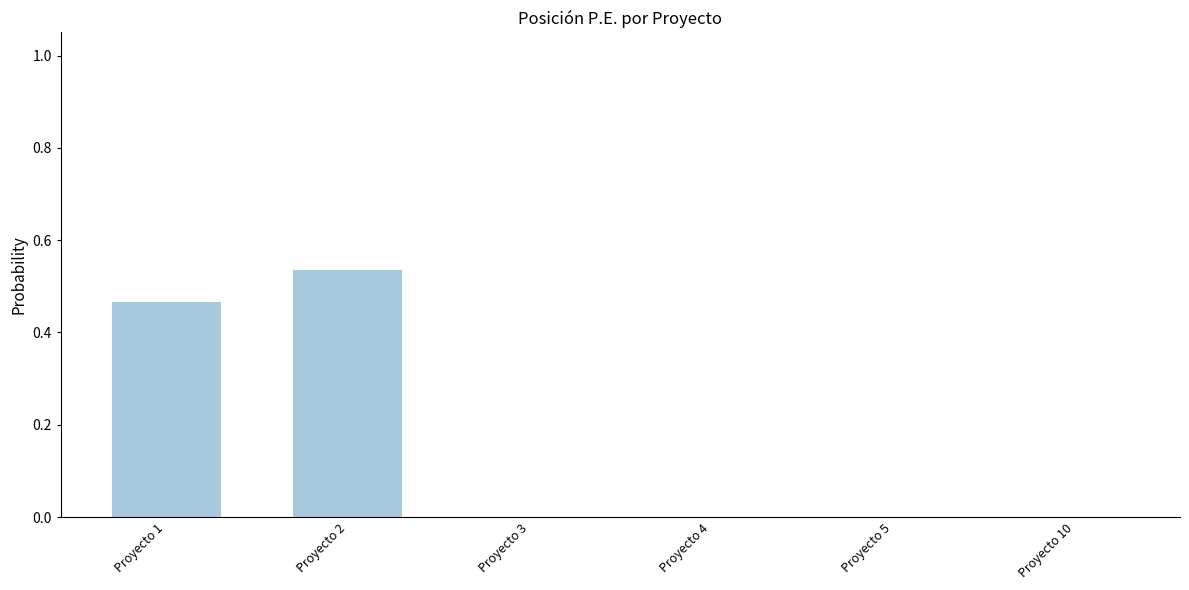

What is the sum of all values?

1.0